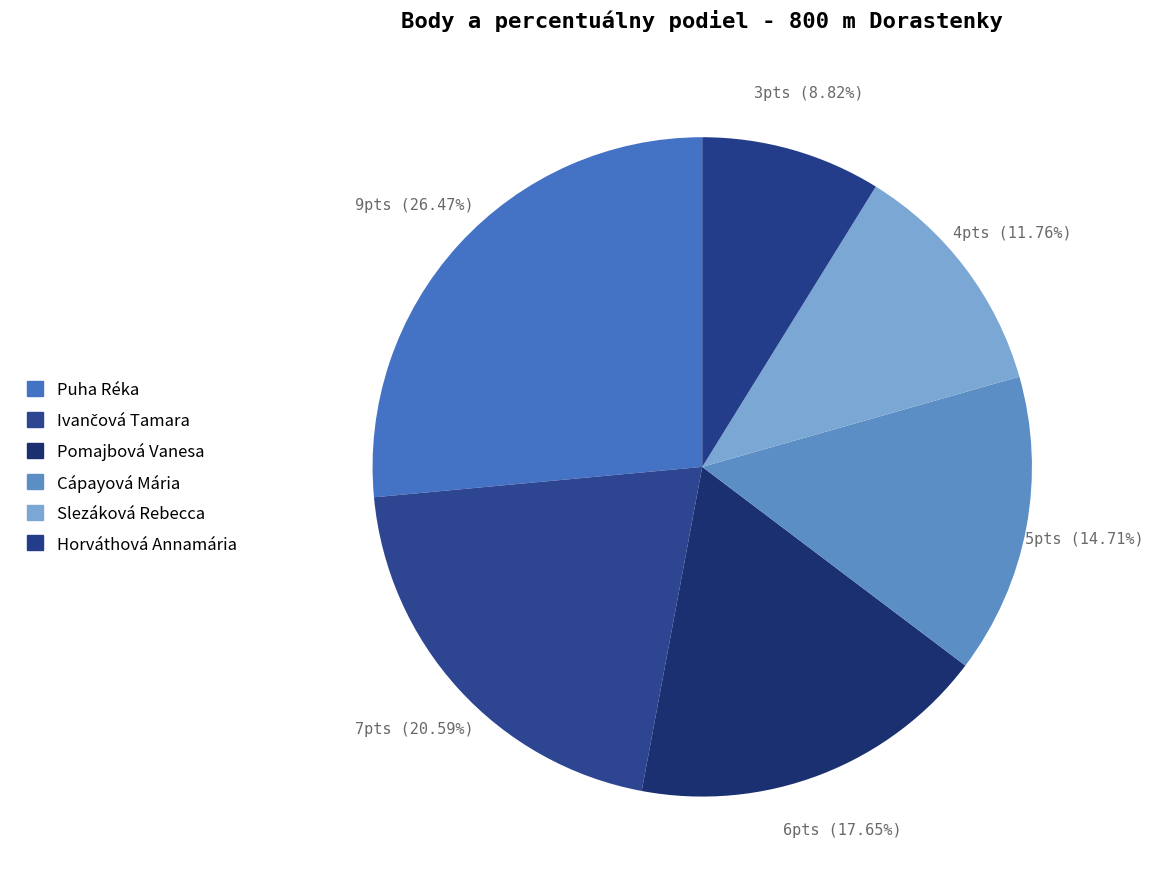

How many segments does this pie chart have?

6